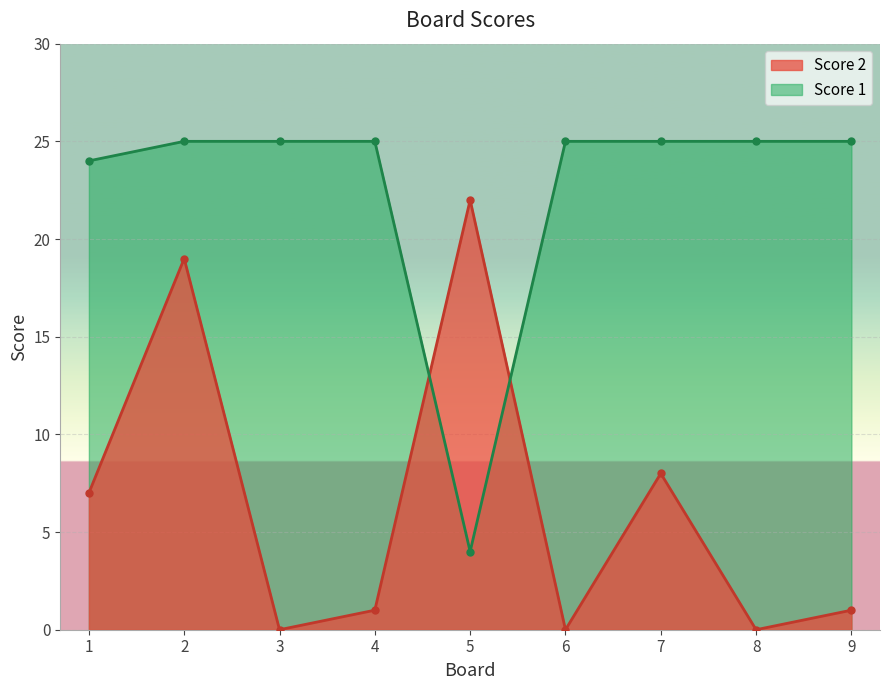

At which label is Score 2 closest to 11?

7